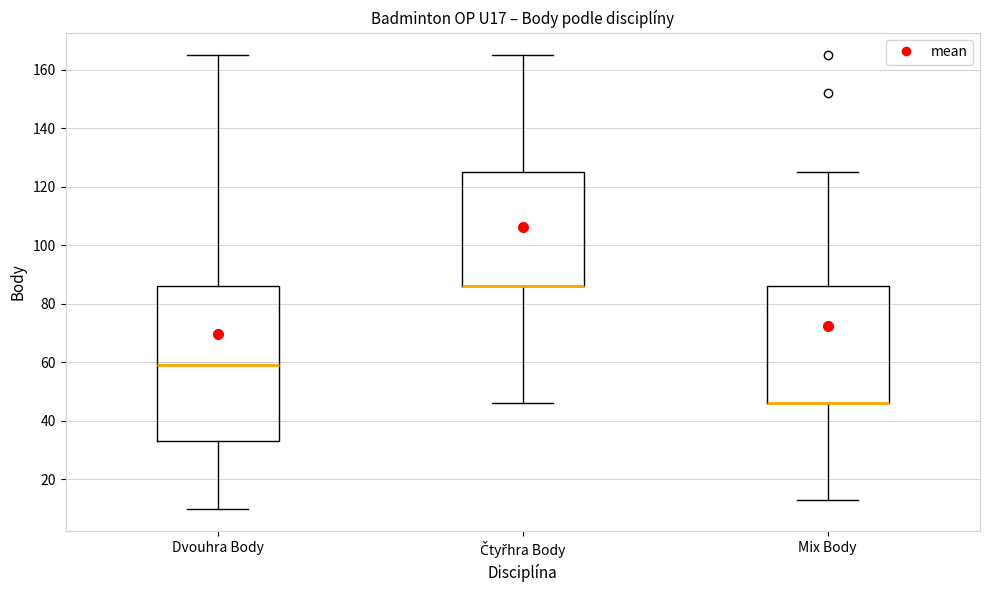

Which box is the tallest, from its lower edge to its upper edge?

Dvouhra Body